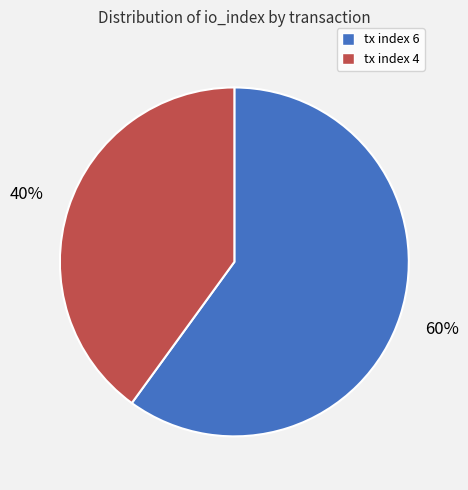

What is the ratio of the value at tx index 4 to the value at tx index 6?

0.7